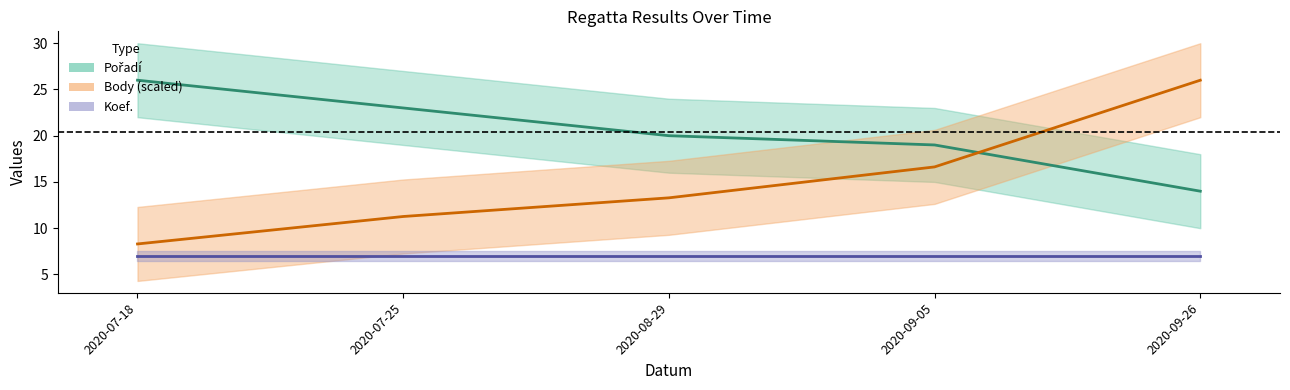

What is the lowest value of the Body series?

8.3